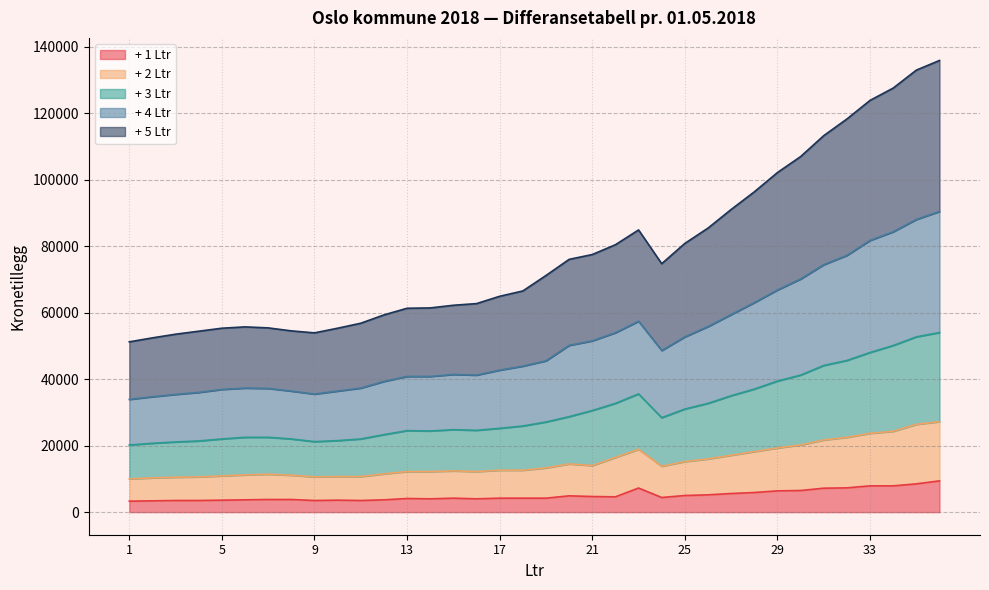

How many values in the + 2 Ltr series exceed 13300?

17